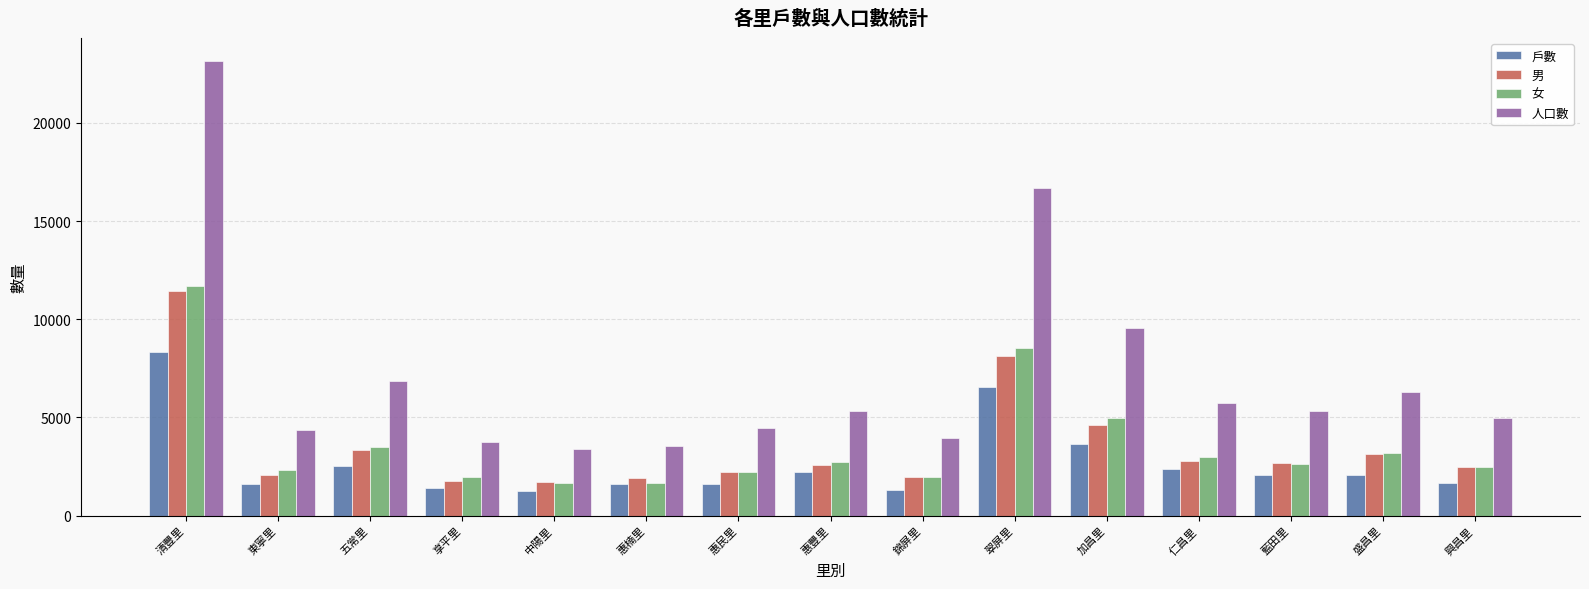

How many data points in 男 are less than 2597?

7